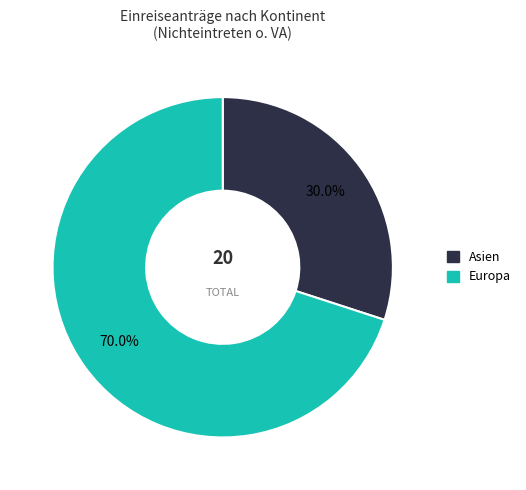

Which category has the smallest portion of the pie?

Asien